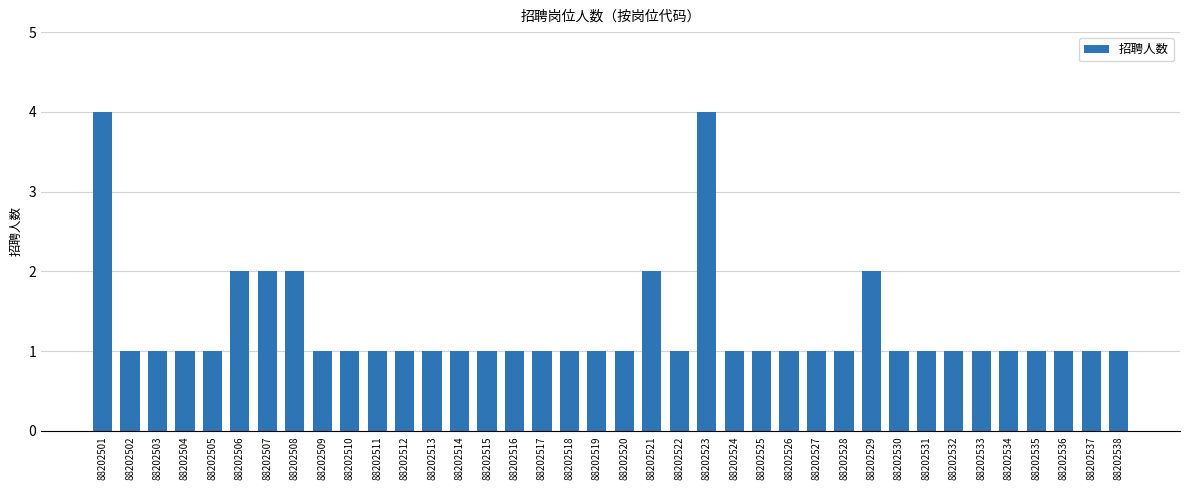

Reading right to left, extract all data points from this chart.

1	1	1	1	1	1	1	1	1	2	1	1	1	1	1	4	1	2	1	1	1	1	1	1	1	1	1	1	1	1	2	2	2	1	1	1	1	4